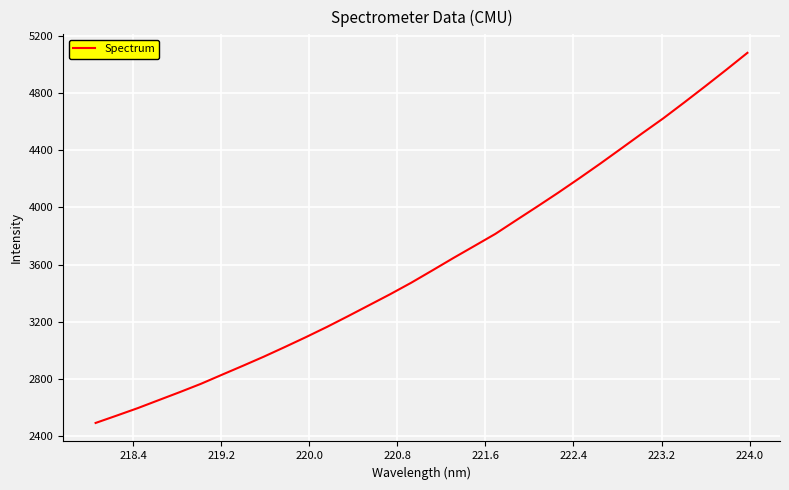

What is the maximum value shown in the chart?

5079.2